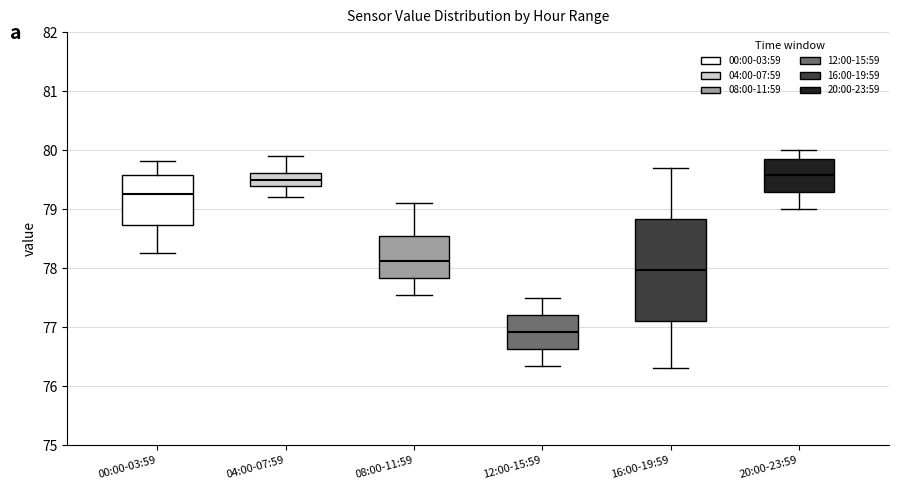

Reading left to right, transcribe this box plot: for each box, give where its median line is, the range the box spans, and where its two whiskers end, as read against the y-axis. The values are not printed on the chart, so give them approximately, as read against the axis.

00:00-03:59: median 79.3, box 78.7 to 79.6, whiskers 78.3 to 79.8
04:00-07:59: median 79.5, box 79.4 to 79.6, whiskers 79.2 to 79.9
08:00-11:59: median 78.1, box 77.8 to 78.5, whiskers 77.6 to 79.1
12:00-15:59: median 76.9, box 76.6 to 77.2, whiskers 76.4 to 77.5
16:00-19:59: median 78.0, box 77.1 to 78.8, whiskers 76.3 to 79.7
20:00-23:59: median 79.6, box 79.3 to 79.9, whiskers 79.0 to 80.0